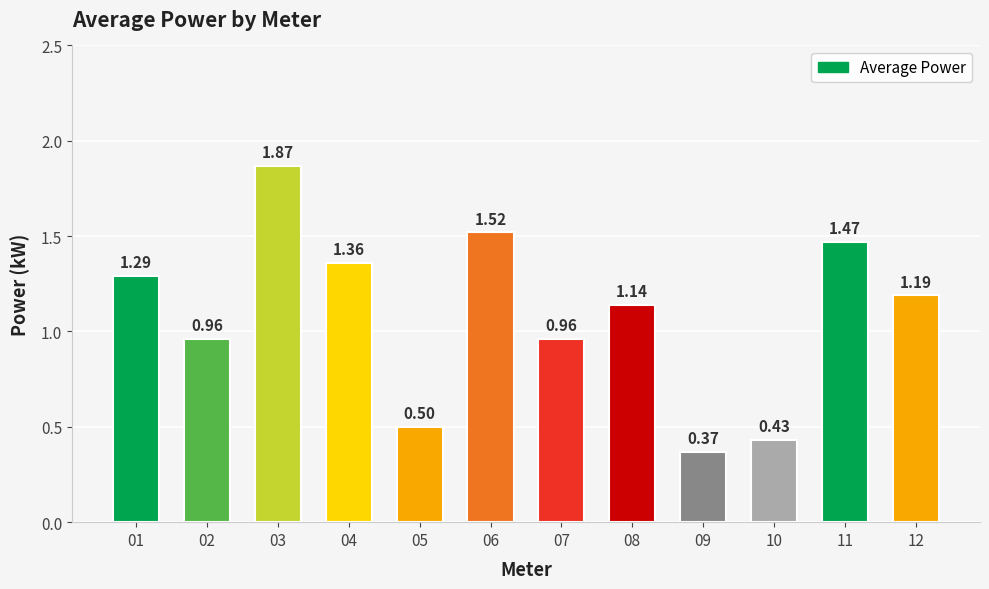

Between 06 and 01, which is larger?

06